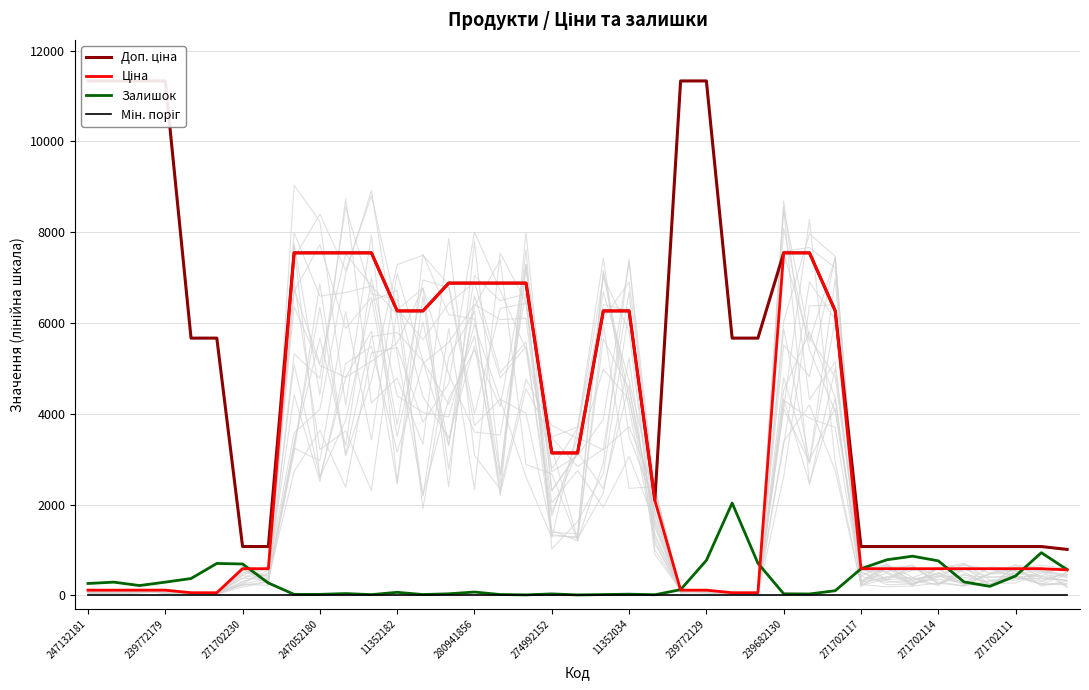

Does the chart have visible grid lines?

Yes